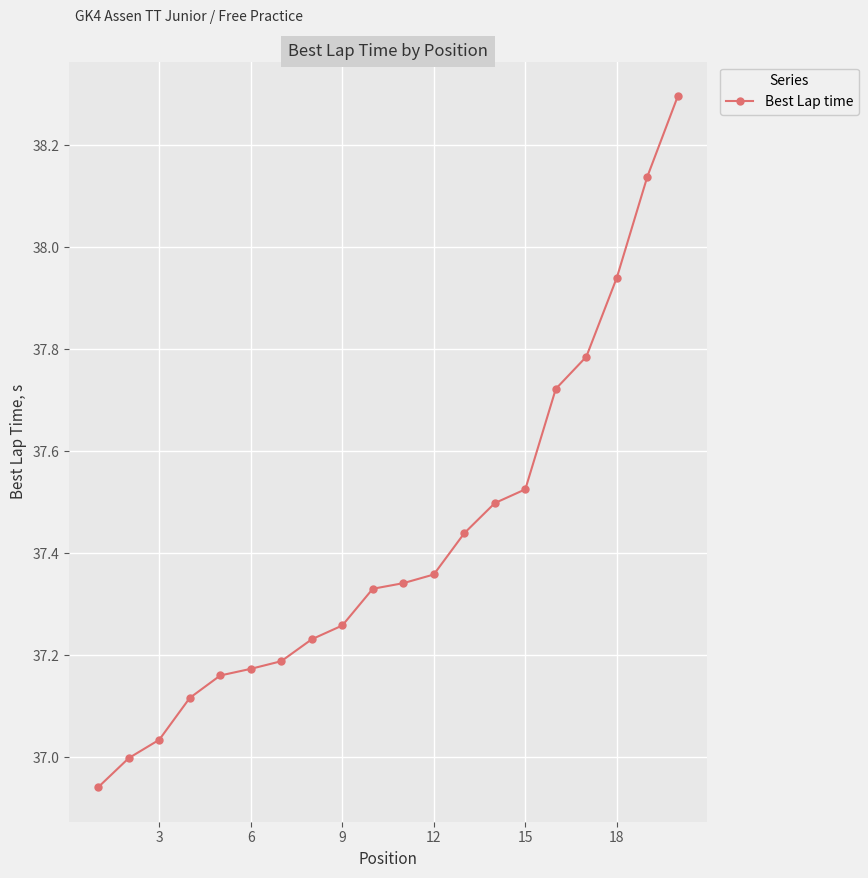

What is the greatest value displayed?

38.3